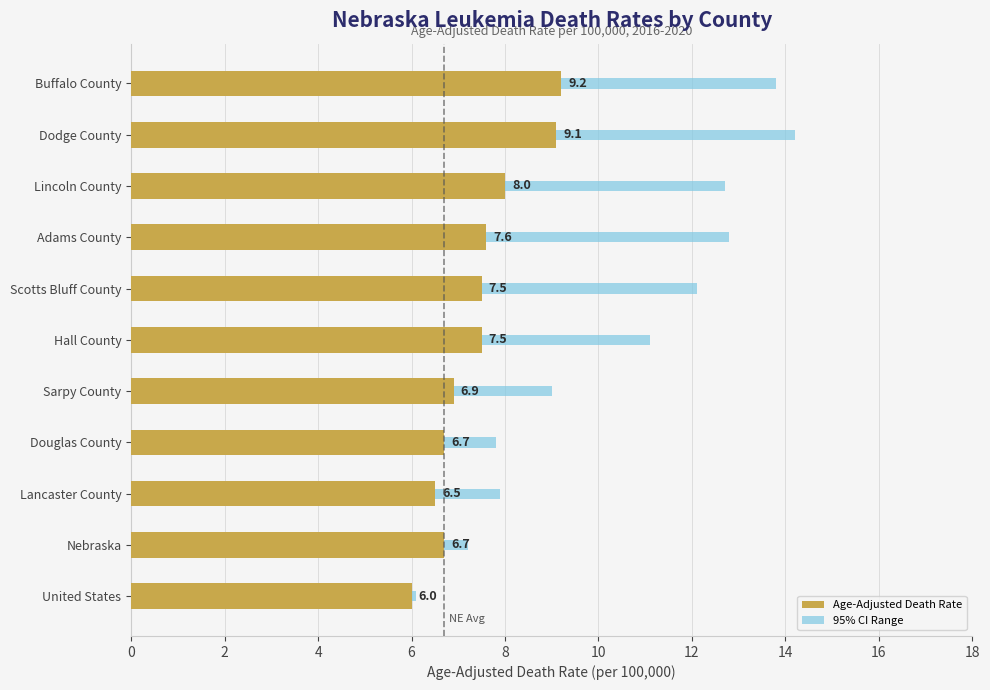

Reading left to right, list all the values displayed in this chart.

Age-Adjusted Death Rate: 9.2	9.1	8.0	7.6	7.5	7.5	6.9	6.7	6.5	6.7	6.0
95% CI Range: 8.0	8.6	7.9	8.5	7.6	6.2	3.8	2.0	2.6	1.0	0.1